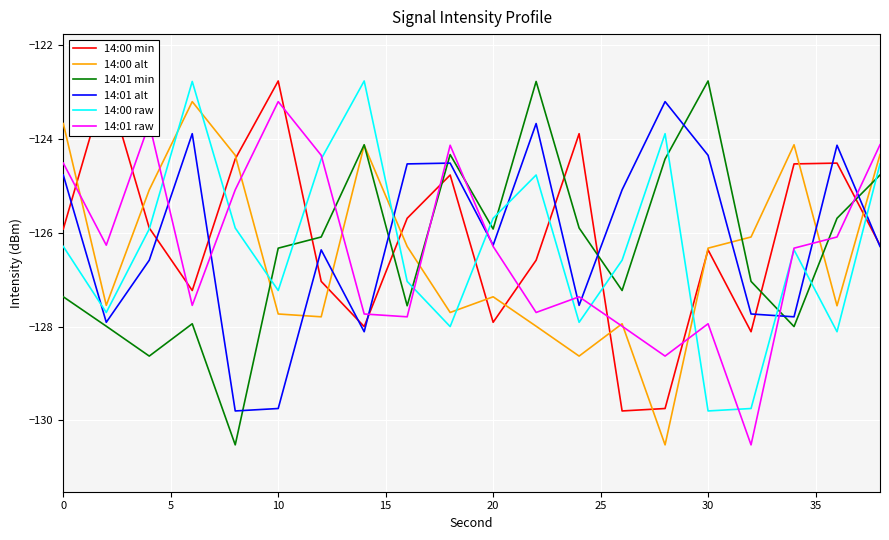

What is the minimum value shown in the chart?

-130.5